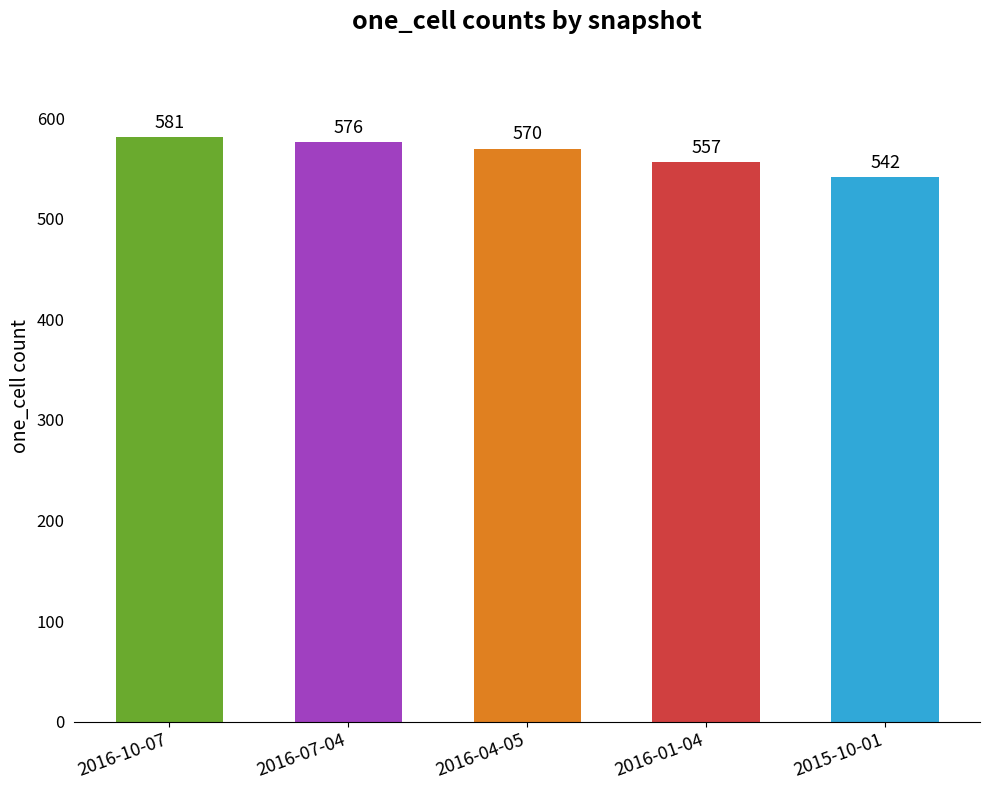

Rank the categories by value from lowest to highest.

2015-10-01, 2016-01-04, 2016-04-05, 2016-07-04, 2016-10-07